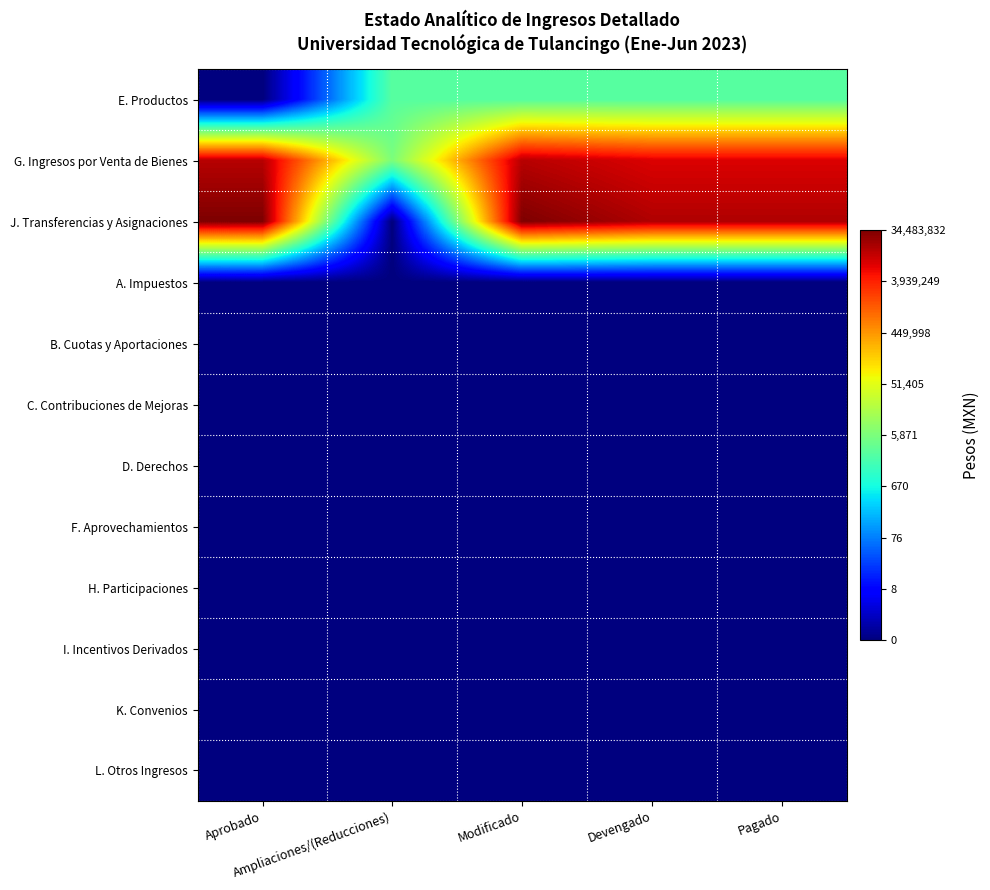

Which series has the widest spread of values?

J. Transferencias y Asignaciones